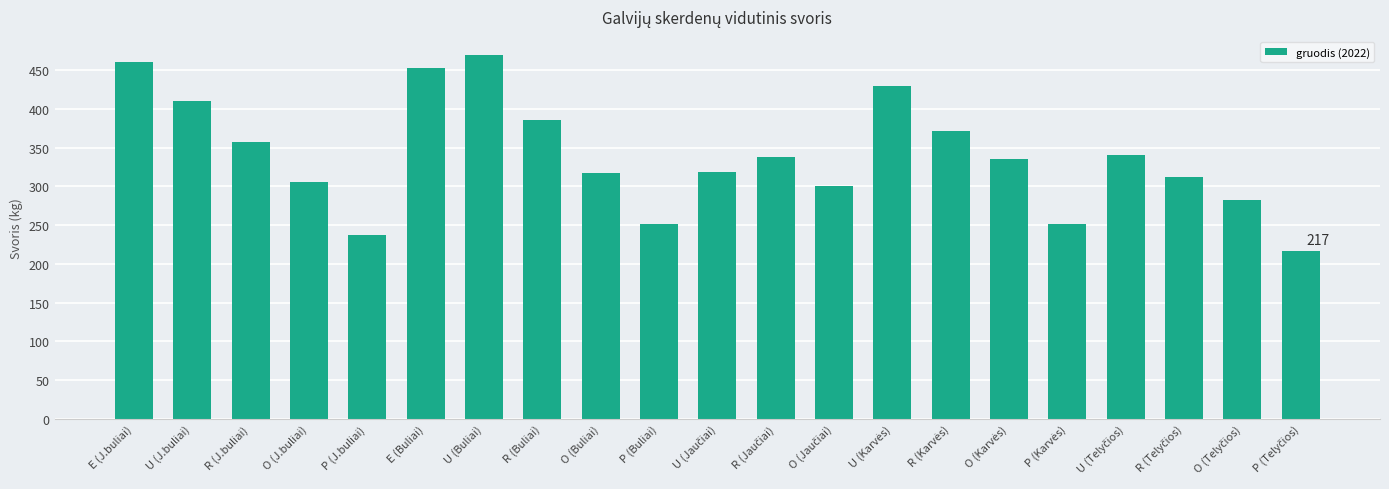

What is the smallest value displayed?

217.3